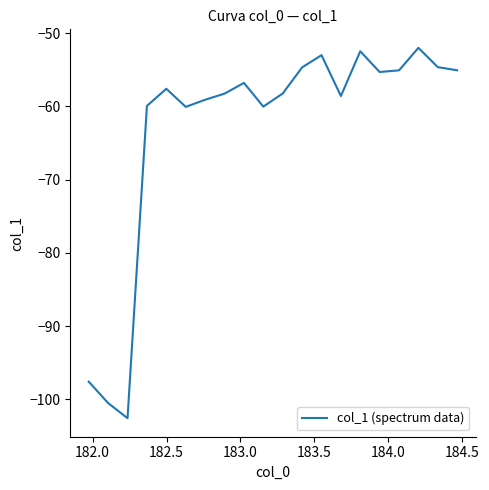

What is the greatest value displayed?

-52.0